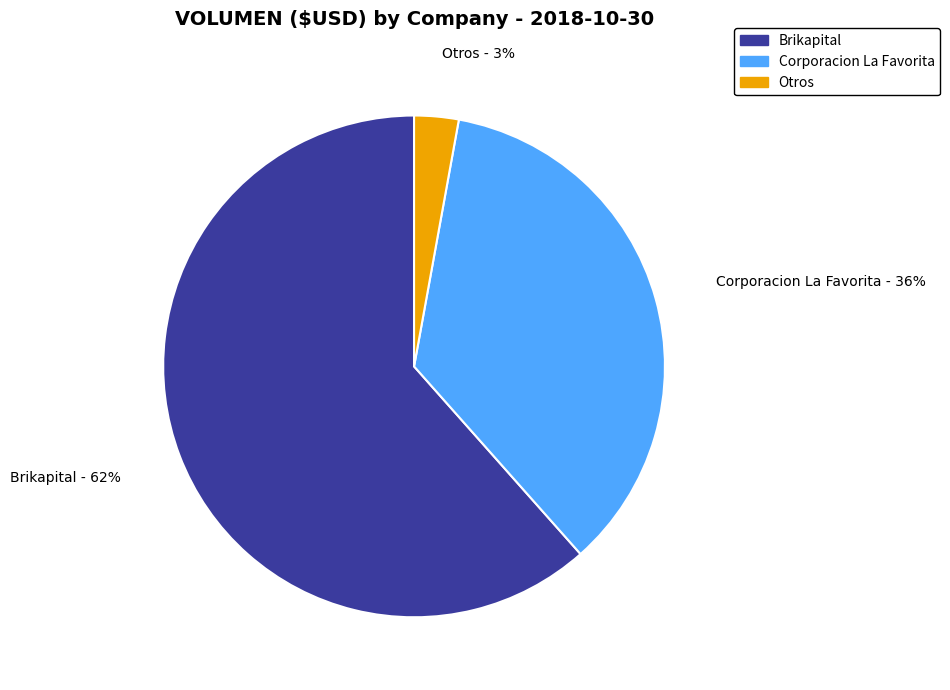

To the nearest percent, what is the difference between the Corporacion La Favorita and Otros slice percentages?

33%